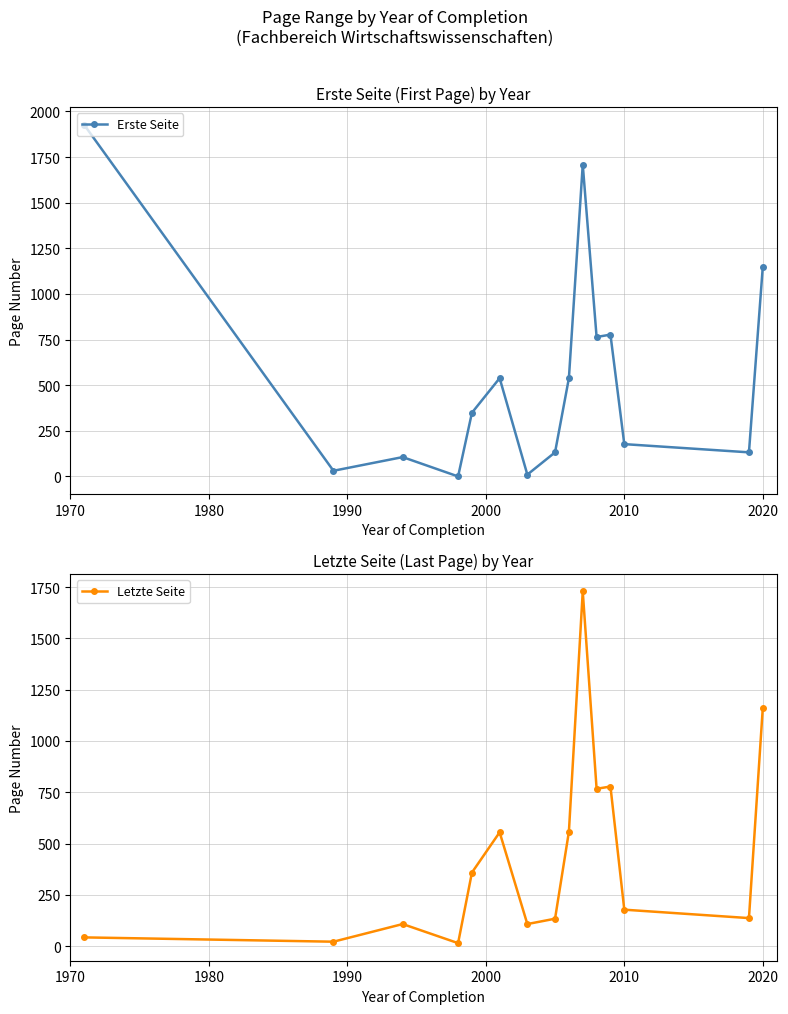

True or false: Letzte Seite has more than 0 points higher than both neighbors.

True